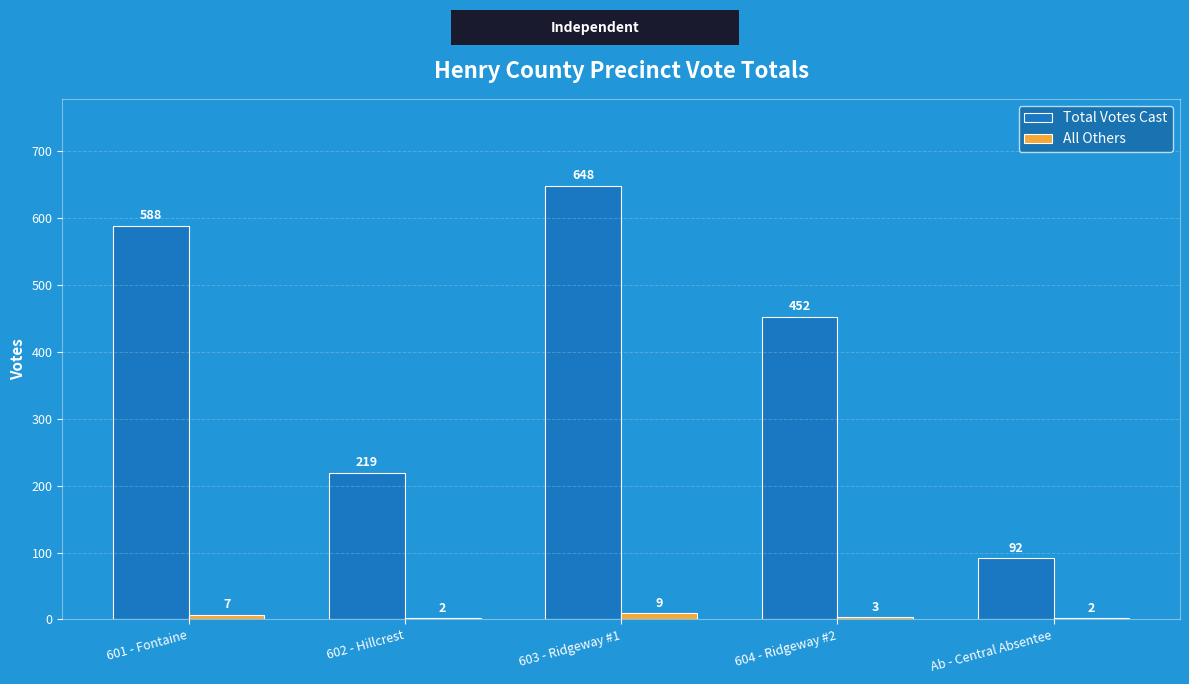

The All Others series shows 3 at 604 - Ridgeway #2. True or false?

True